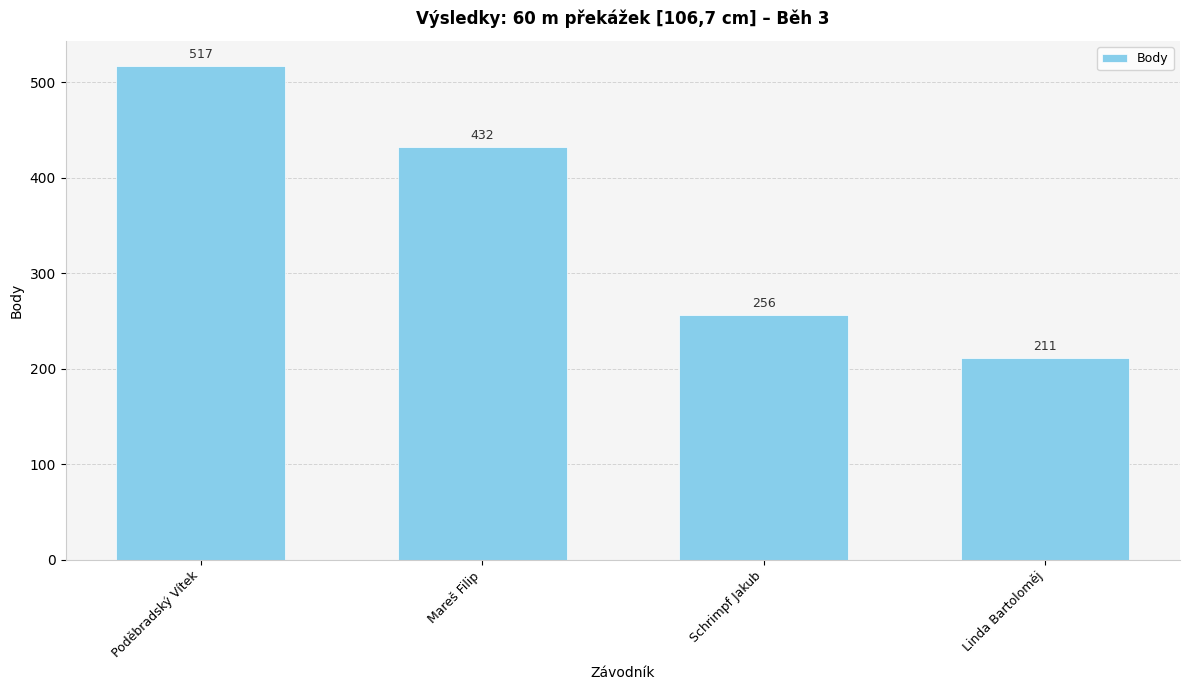

Which has a higher value, Linda Bartoloměj or Poděbradský Vítek?

Poděbradský Vítek